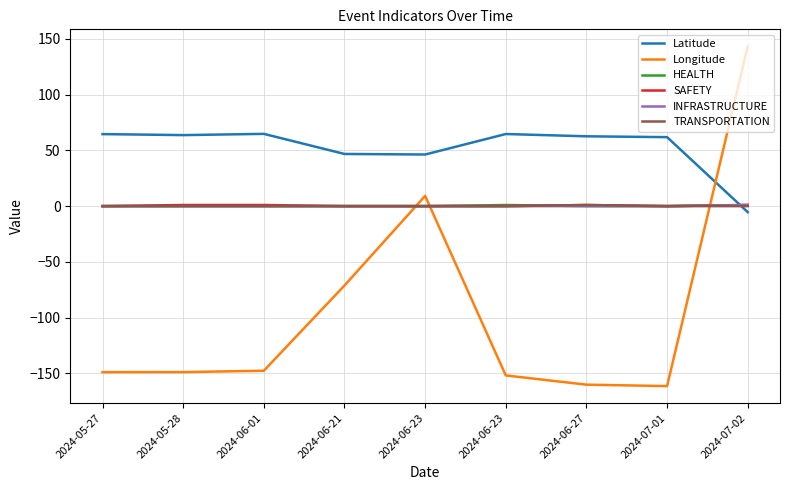

Reading left to right, what are all the values shown in this chart?

Latitude: 64.6	63.7	64.8	46.8	46.3	64.7	62.7	61.9	-5.4
Longitude: -149.0	-148.9	-147.7	-71.2	9.2	-151.9	-160.2	-161.5	143.4
HEALTH: 0.0	0.0	0.0	0.0	0.0	1.0	0.0	0.0	1.0
SAFETY: 0.0	1.0	1.0	0.0	0.0	0.0	1.0	0.0	1.0
INFRASTRUCTURE: 0.0	0.0	0.0	0.0	0.0	0.0	0.0	0.0	1.0
TRANSPORTATION: 0.0	0.0	0.0	0.0	0.0	0.0	1.0	0.0	0.0